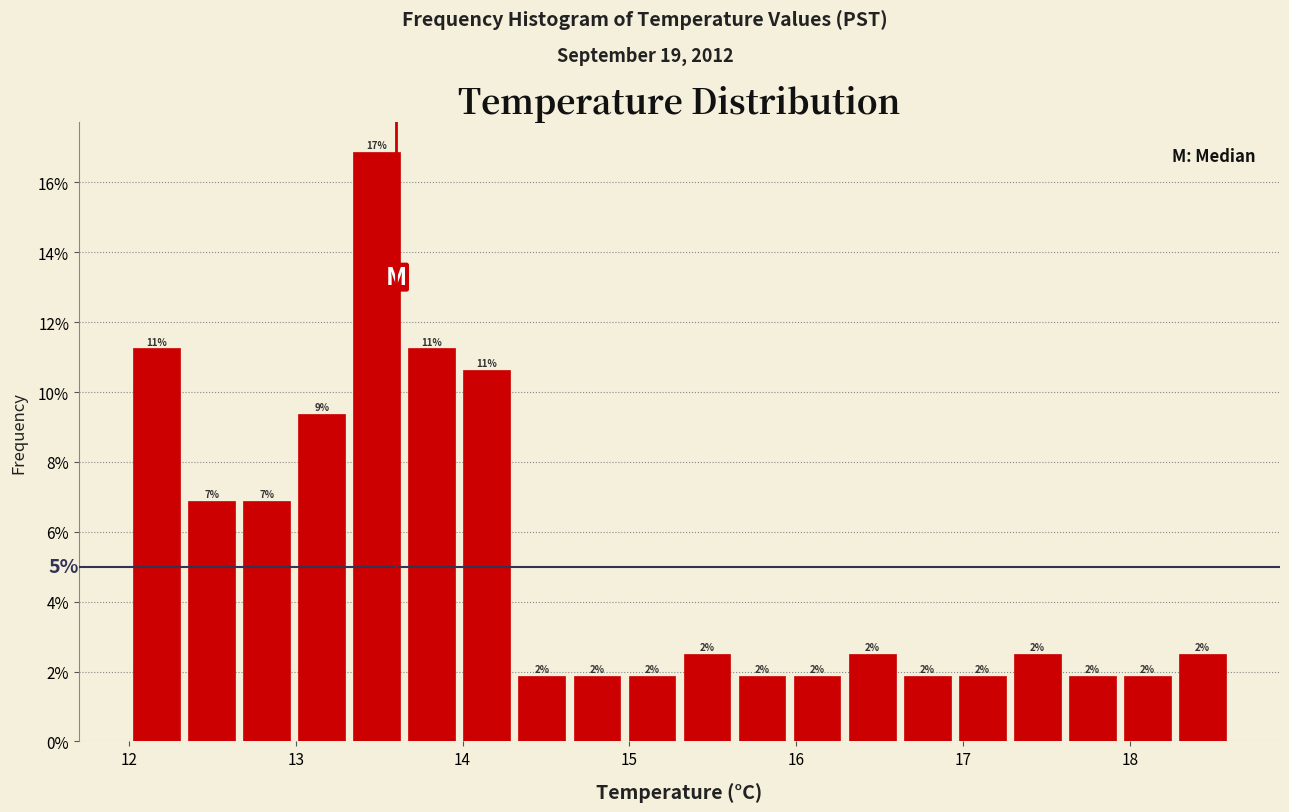

Around what value on the x-axis is the tallest bar? Give the approximate position of its centre, as read against the axis.

13.5